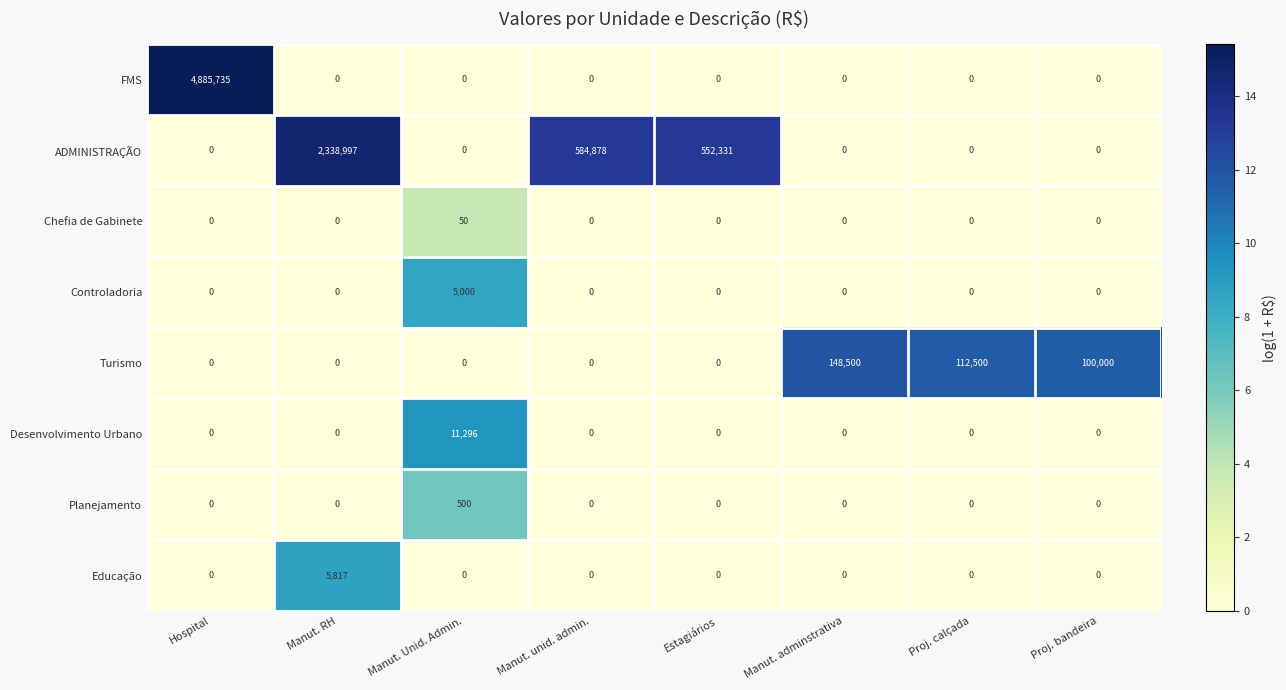

How many data points does each series have?

8